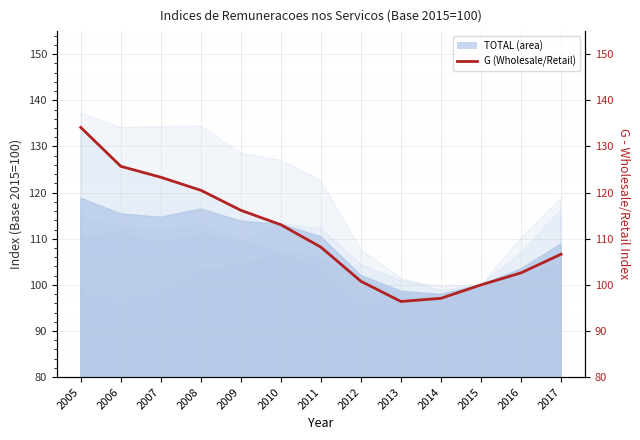

What is the approximate value at 2013?

96.4